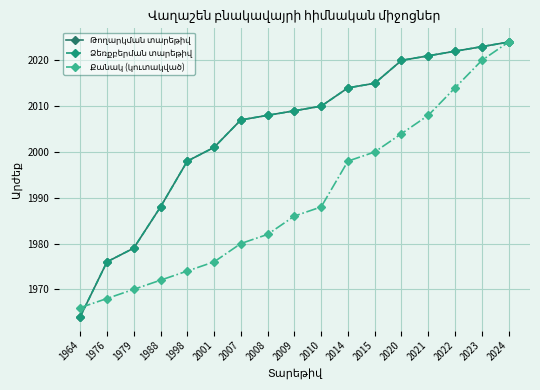

At how many categories does at least one series exceed 2000?

12